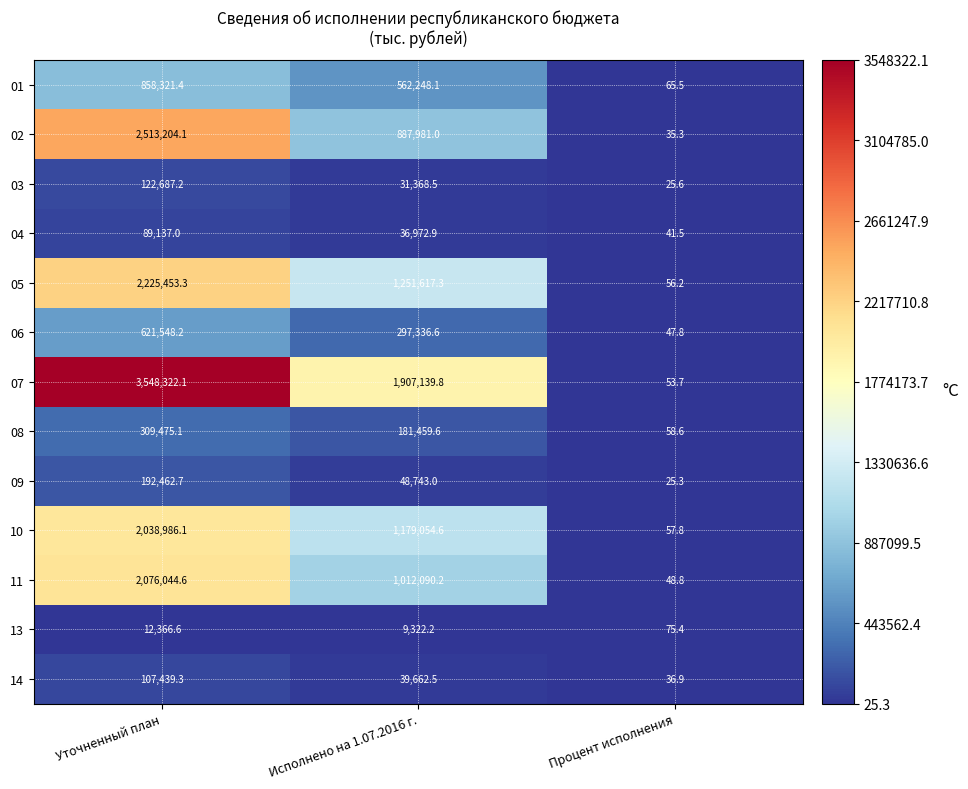

At Уточненный план, list the series in order from largest to smallest.

07, 02, 05, 11, 10, 01, 06, 08, 09, 03, 14, 04, 13